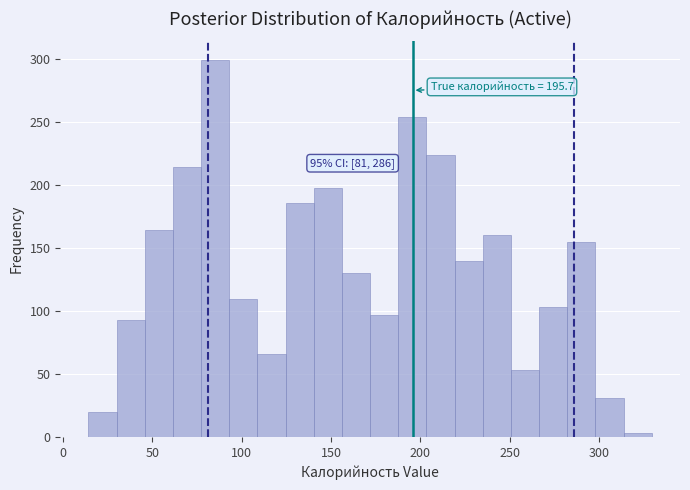

Around what value on the x-axis is the tallest bar? Give the approximate position of its centre, as read against the axis.

85